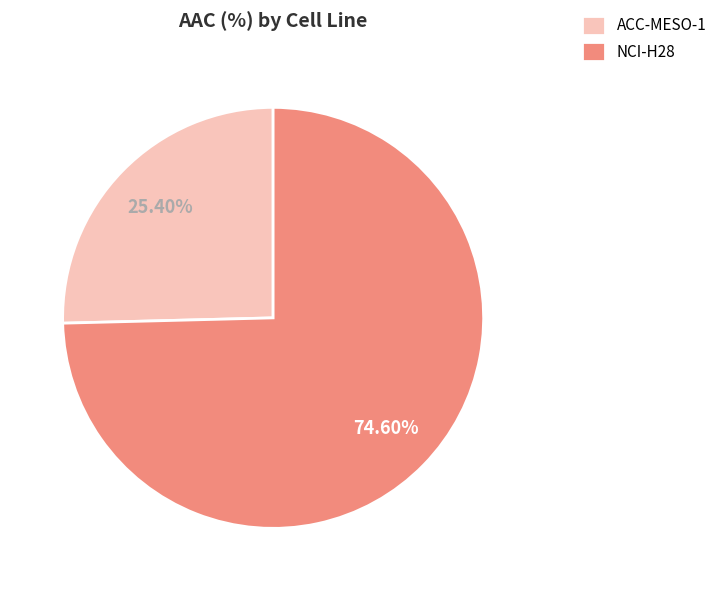

Count the number of slices in the pie.

2